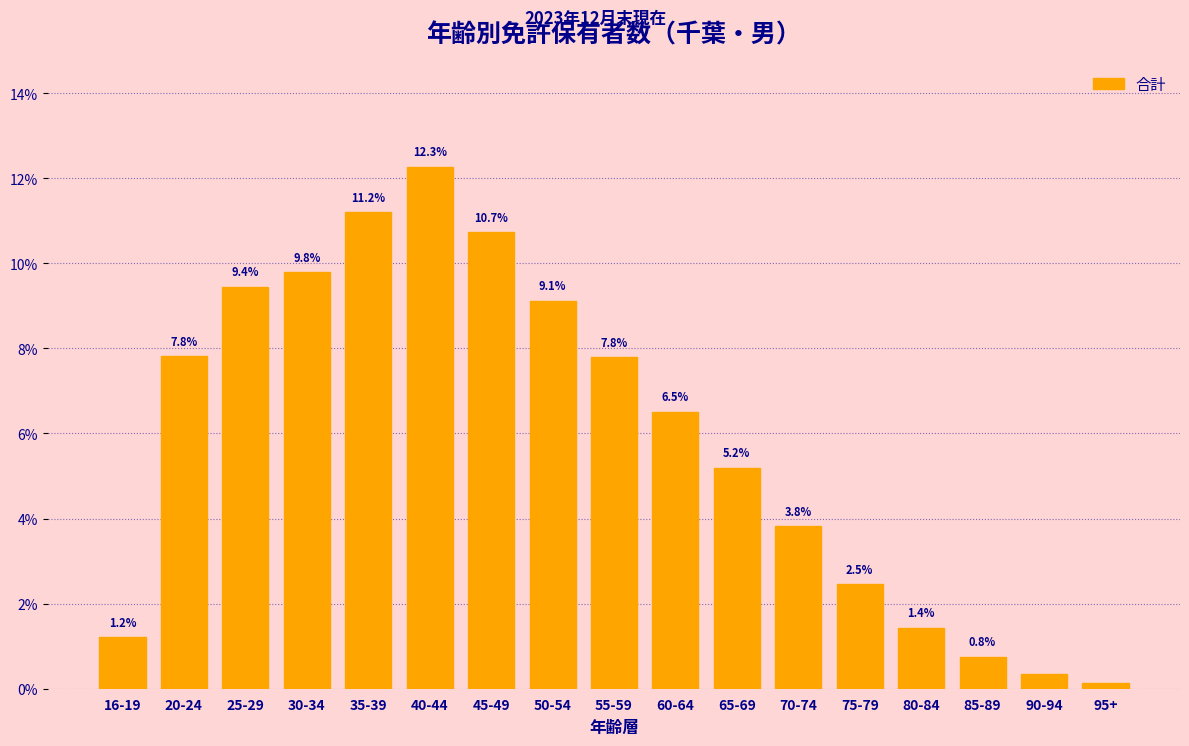

What is the greatest value displayed?

12.3